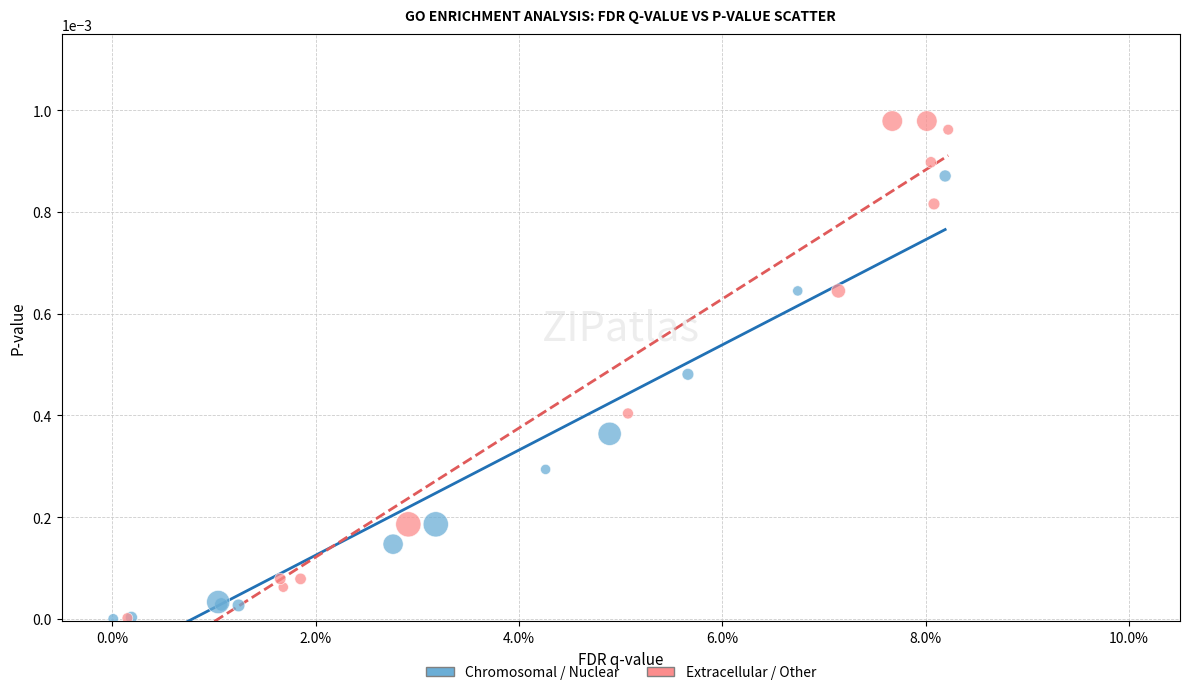

Which series has the largest Y range (max minus min)?

Extracellular / Other